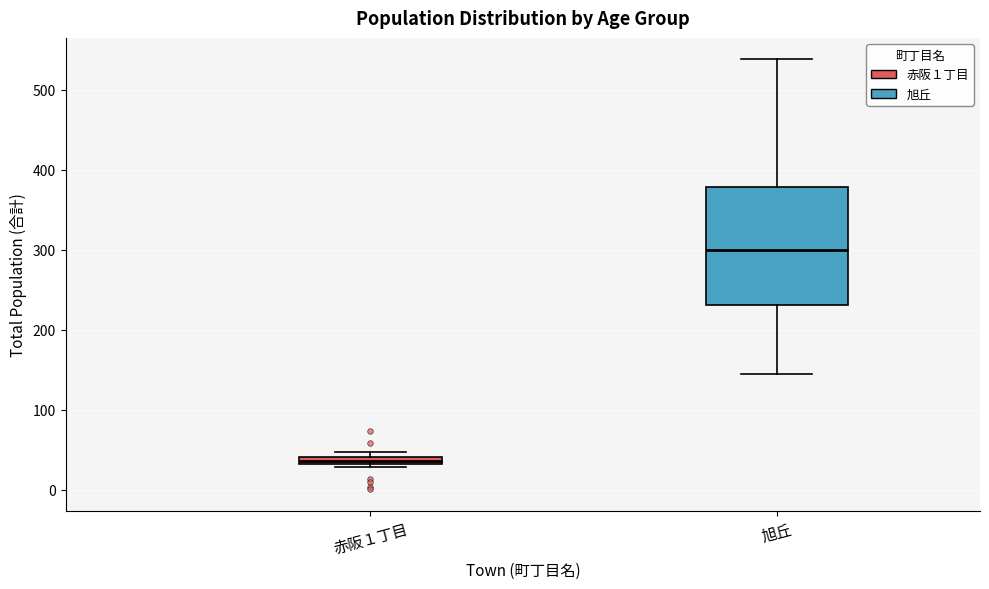

Where is the lower edge of the box for 赤阪１丁目 on the y-axis? The values are not printed on the chart, so give them approximately, as read against the axis.

30